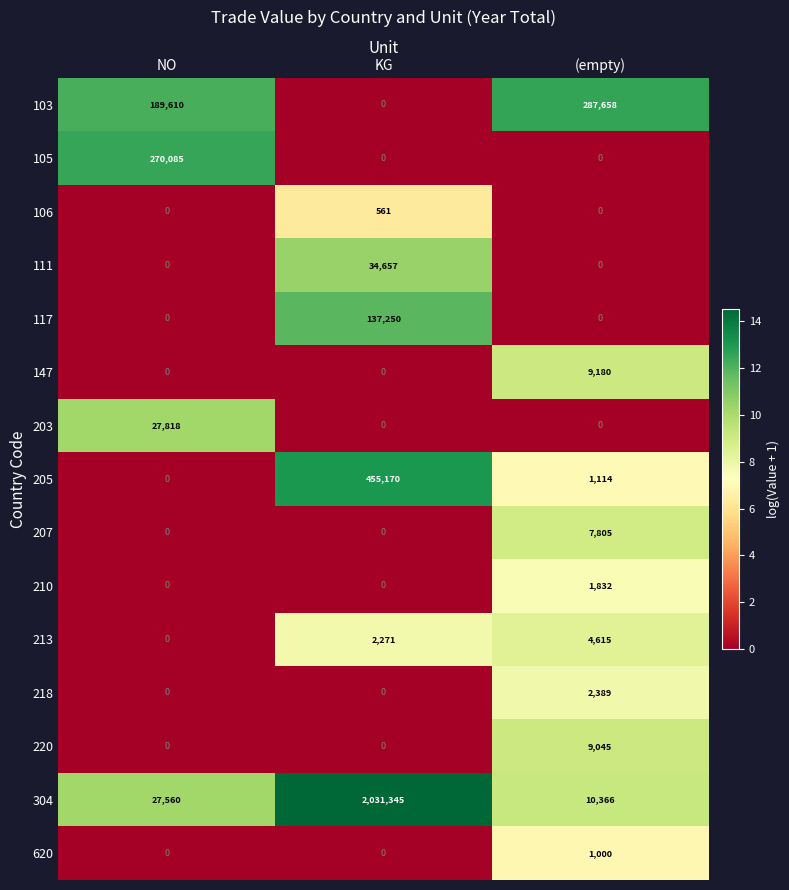

Is it true that 147 equals 9180 at (empty)?

True